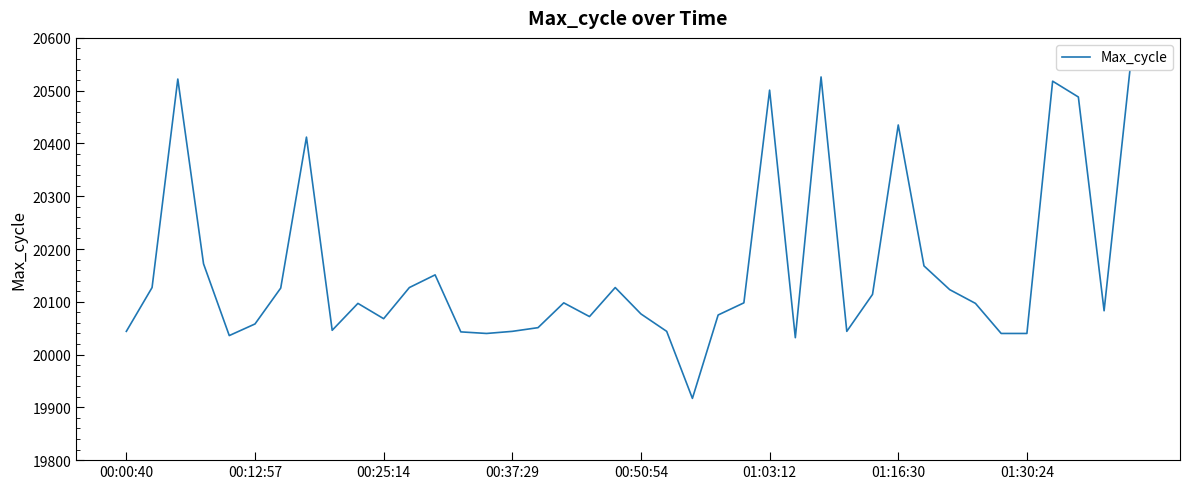

What is the smallest value displayed?

19917